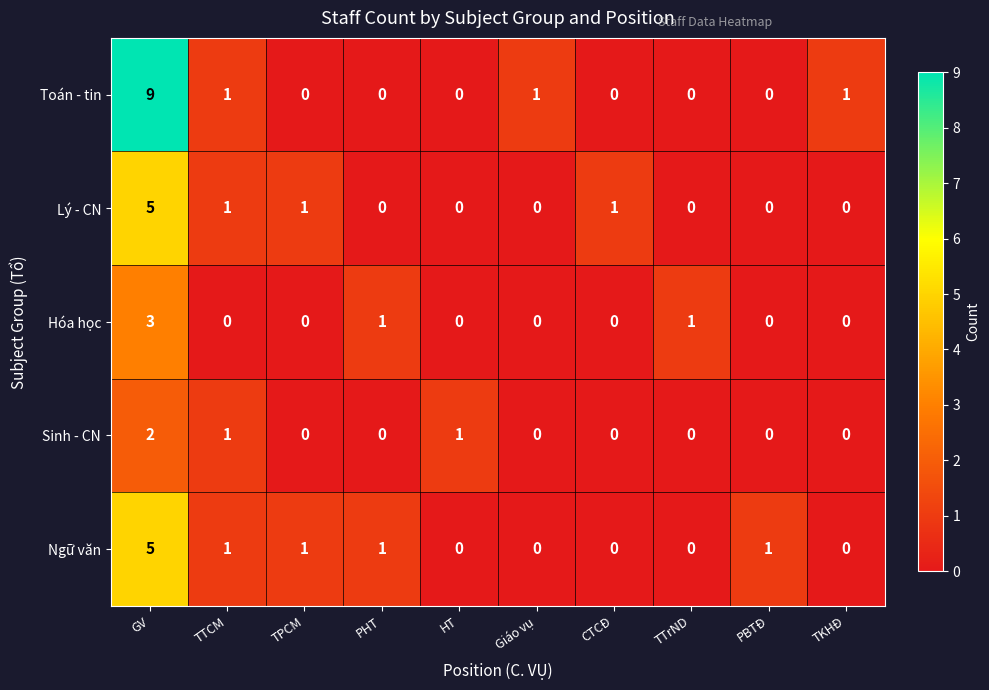

What is the difference between the maximum and minimum values in the Ngữ văn series?

5